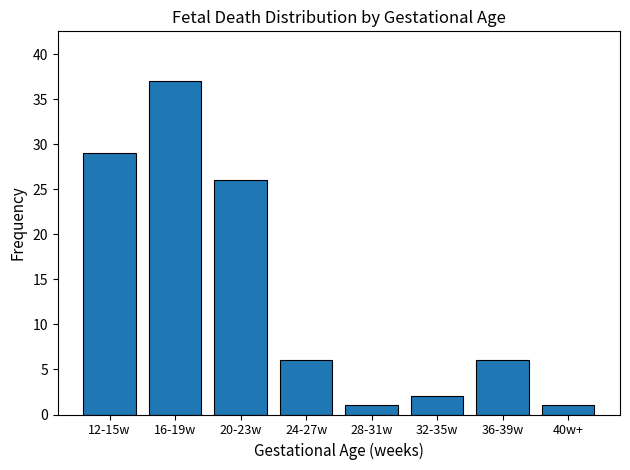

Reading left to right, what are all the values shown in this chart?

29	37	26	6	1	2	6	1